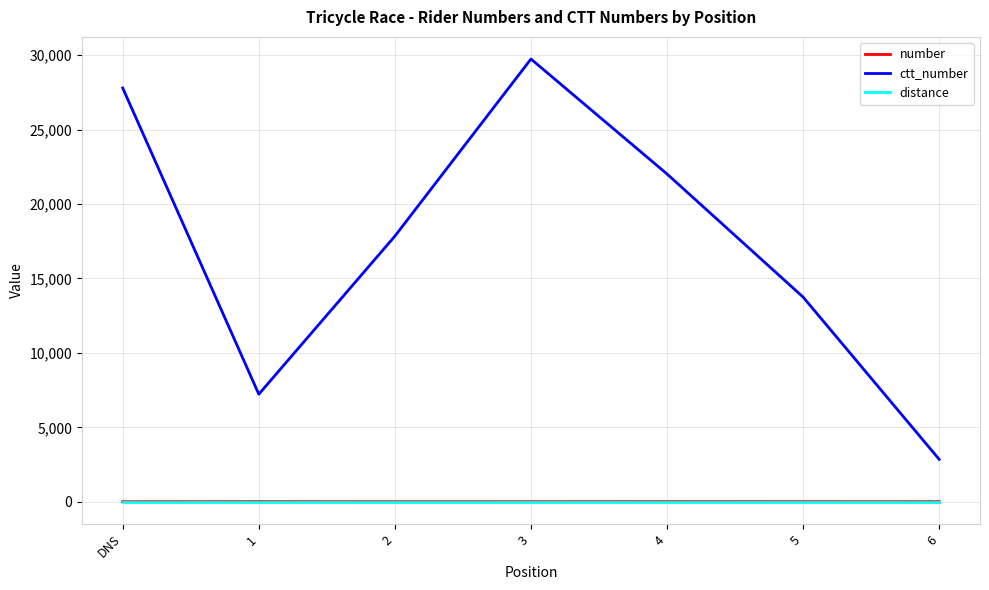

What is the maximum value shown in the chart?

29748